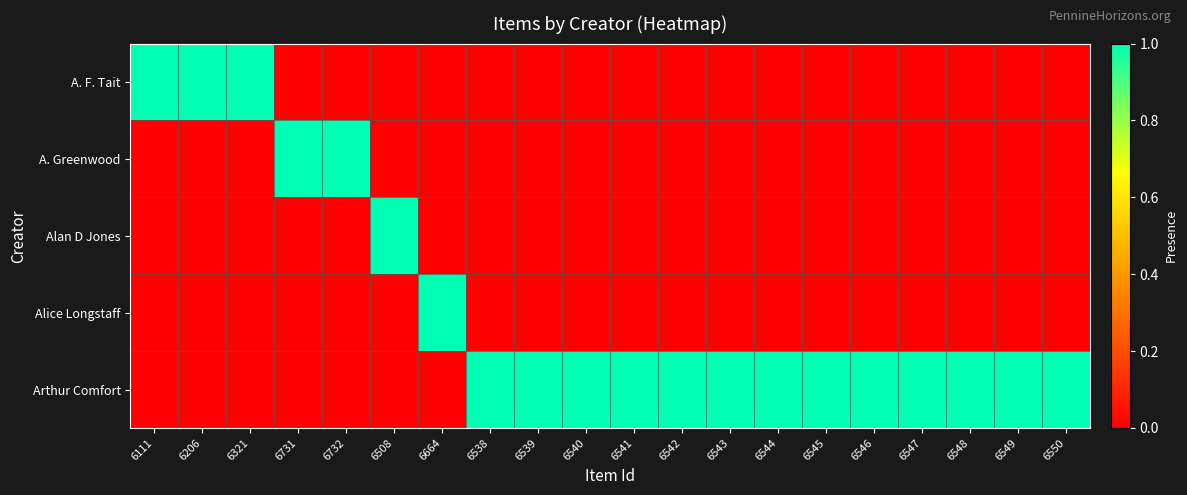

Between 6321 and 6508, which series saw the biggest shift?

A. F. Tait